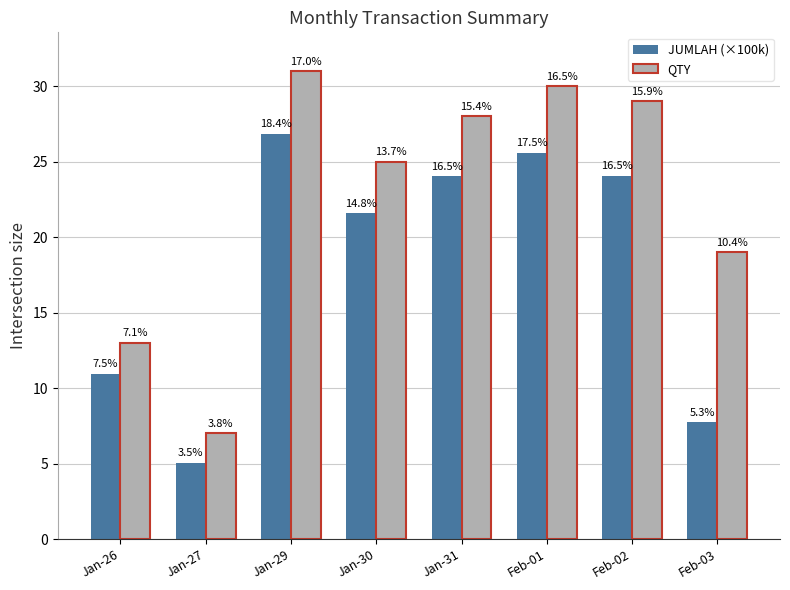

Which has a higher value, Feb-01 or Jan-26?

Feb-01